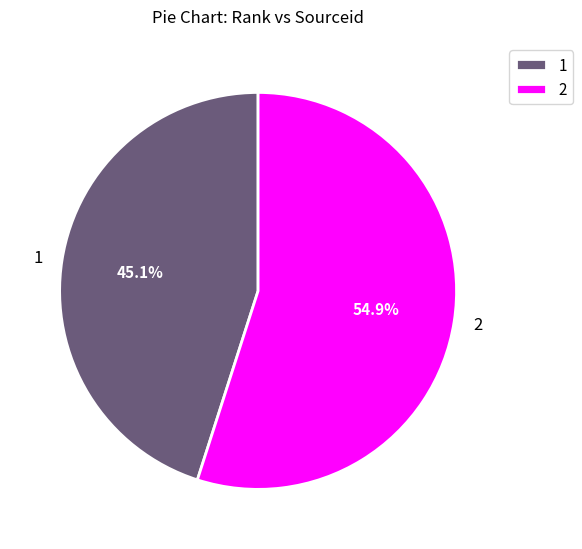

Rank the categories by value from highest to lowest.

2, 1